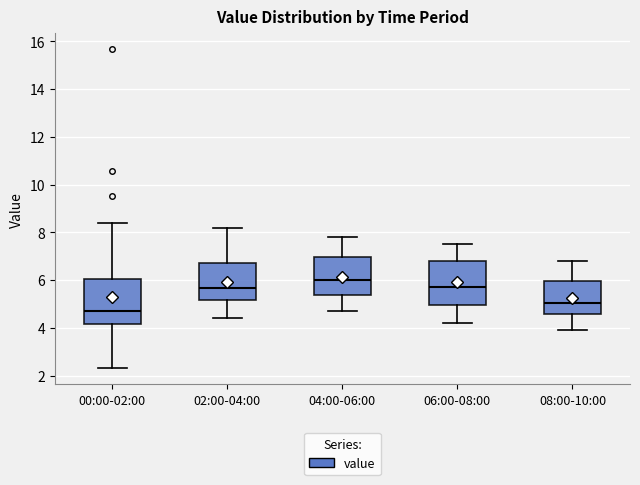

Reading left to right, transcribe this box plot: for each box, give where its median line is, the range the box spans, and where its two whiskers end, as read against the y-axis. The values are not printed on the chart, so give them approximately, as read against the axis.

00:00-02:00: median 4.8, box 4.2 to 6.0, whiskers 2.4 to 8.4
02:00-04:00: median 5.6, box 5.2 to 6.8, whiskers 4.4 to 8.2
04:00-06:00: median 6.0, box 5.4 to 7.0, whiskers 4.8 to 7.8
06:00-08:00: median 5.8, box 5.0 to 6.8, whiskers 4.2 to 7.6
08:00-10:00: median 5.0, box 4.6 to 6.0, whiskers 4.0 to 6.8